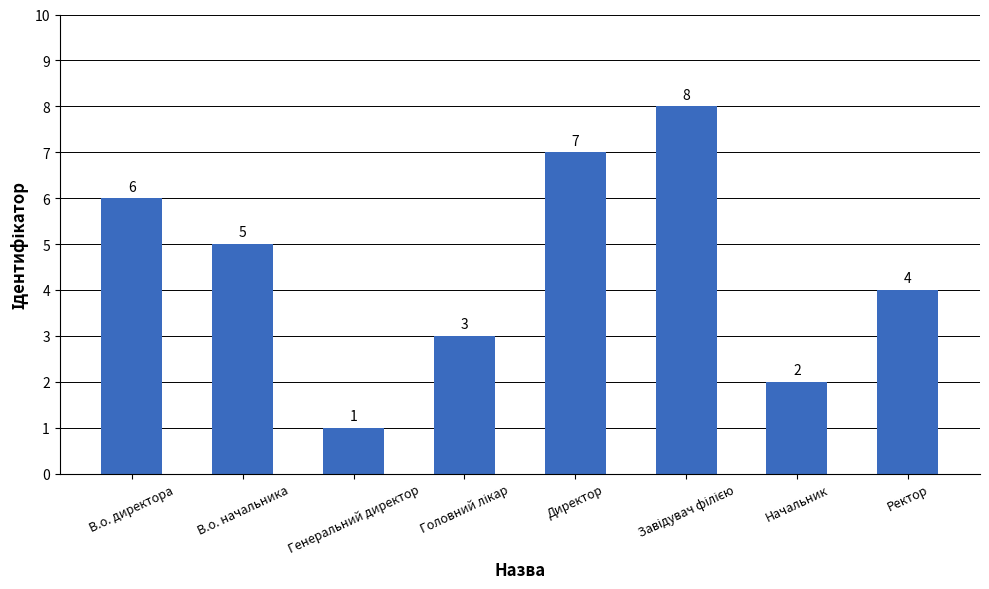

What is the value of the 6th bar from the left?

8